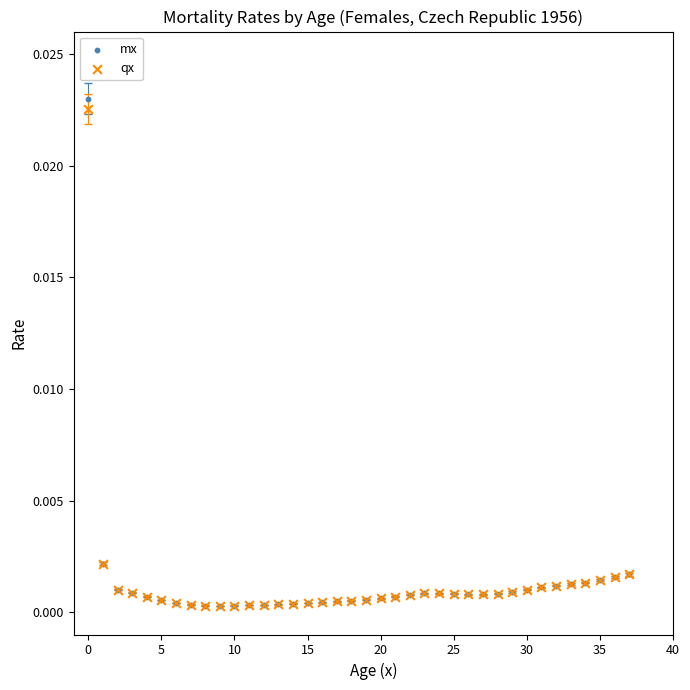

Which series has the widest spread of Y values?

mx